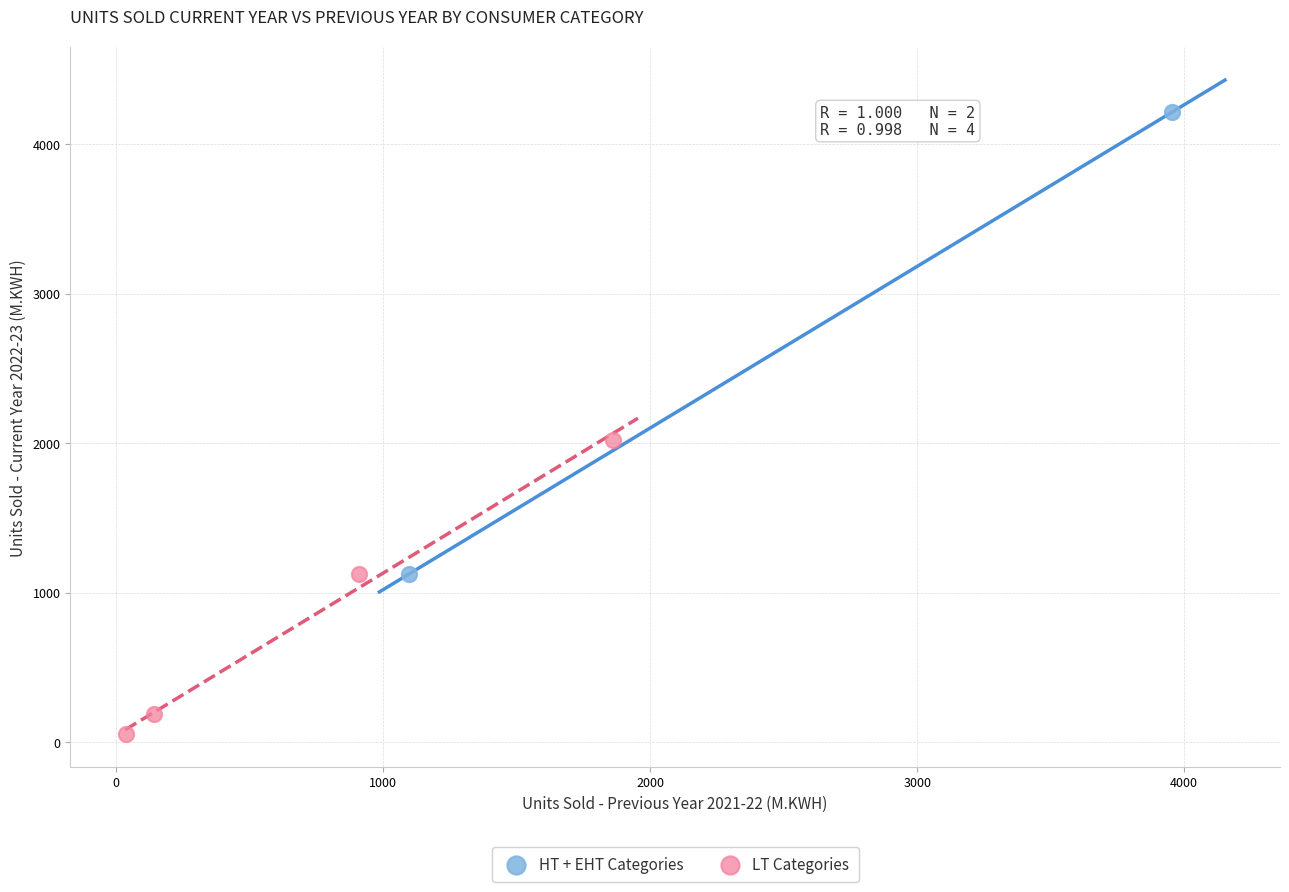

What are all the series names shown in the legend?

HT + EHT Categories, LT Categories